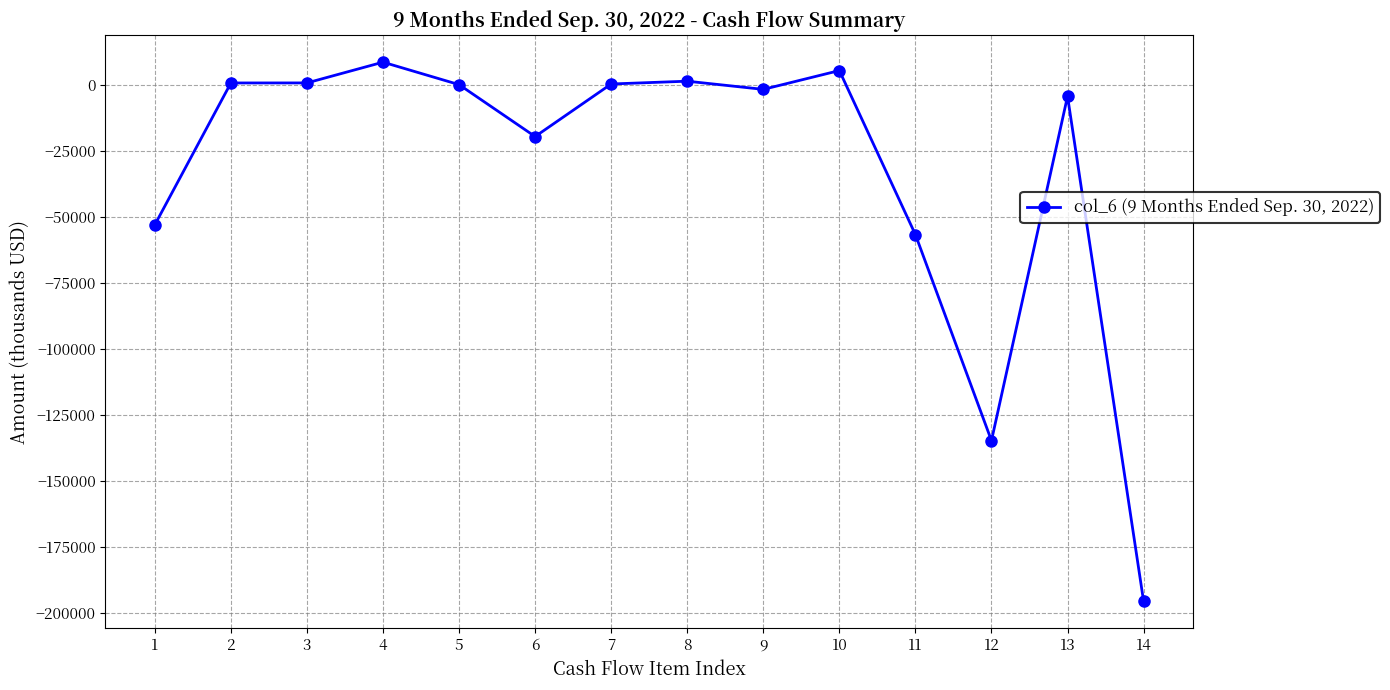

True or false: the data has more than 2 interior local peaks.

True